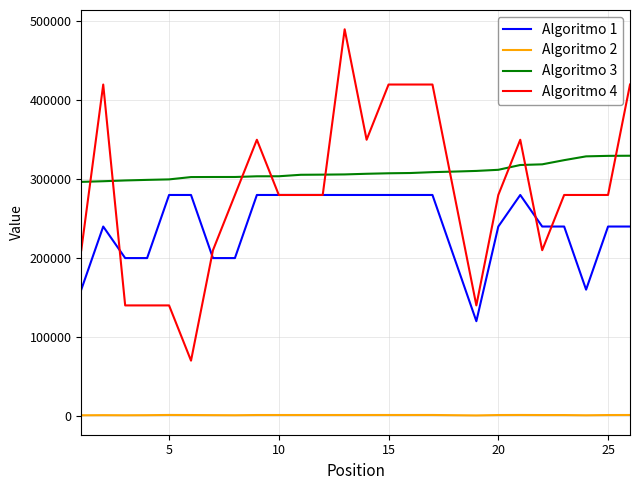

True or false: Algoritmo 2 and Algoritmo 1 intersect in this chart.

False